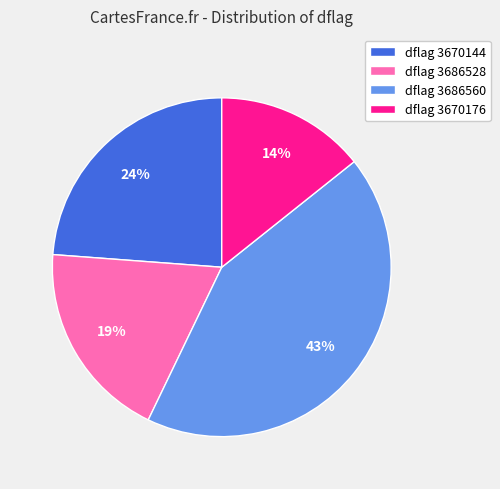

To the nearest percent, what is the average slice percentage?

25%